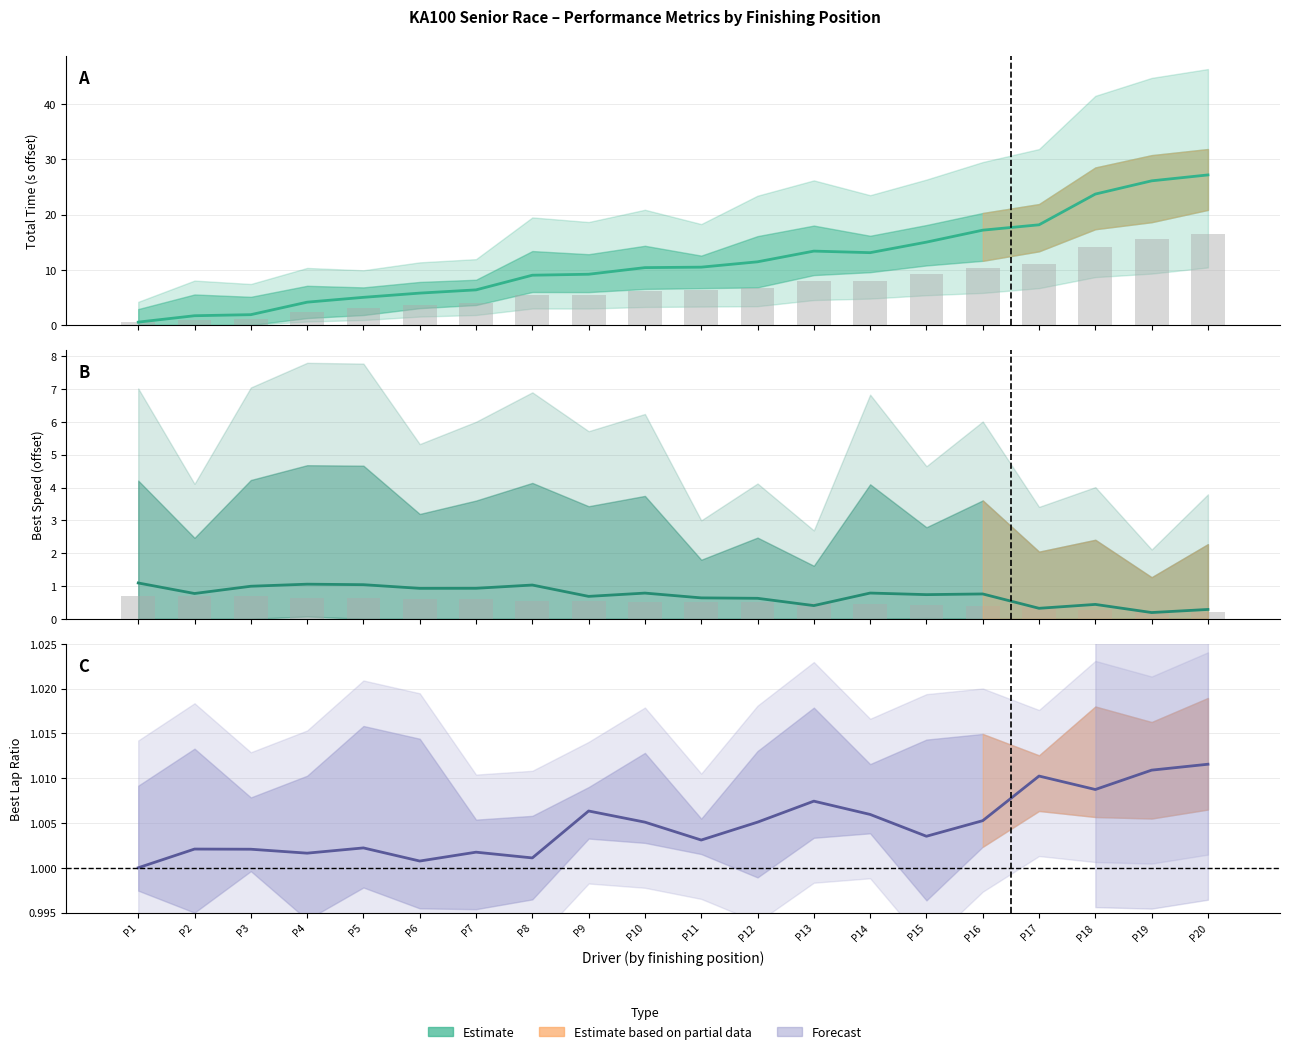

The Best Lap Ratio center series shows 1.0 at P8. True or false?

True